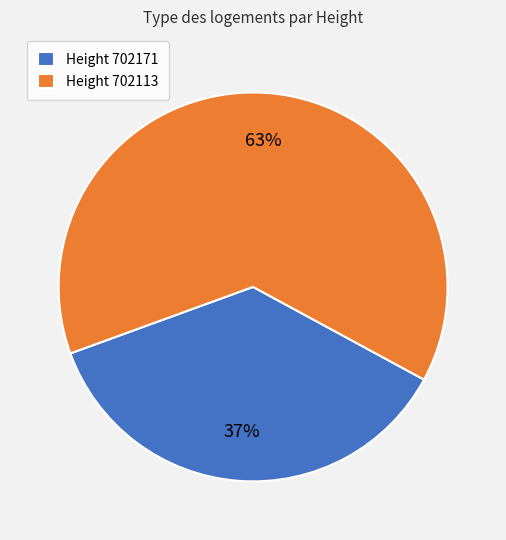

Combined, do Height 702113 and Height 702171 account for over 50%?

Yes